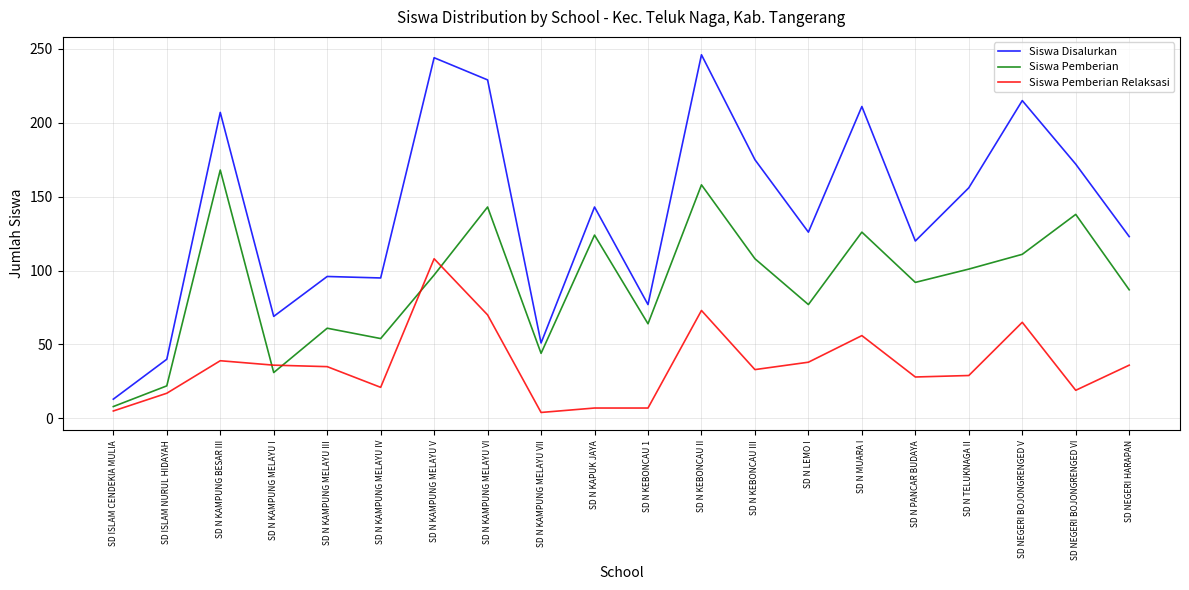

What is the total value across all series at SD N PANCAR BUDAYA?

240